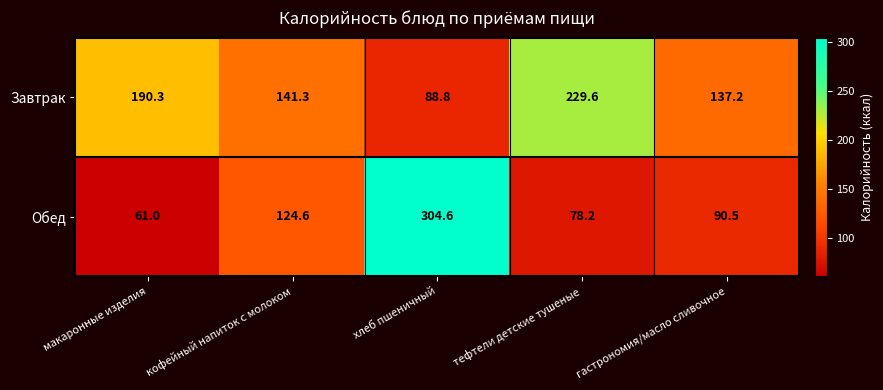

What is the difference between the highest and lowest values at кофейный напиток с молоком?

16.7